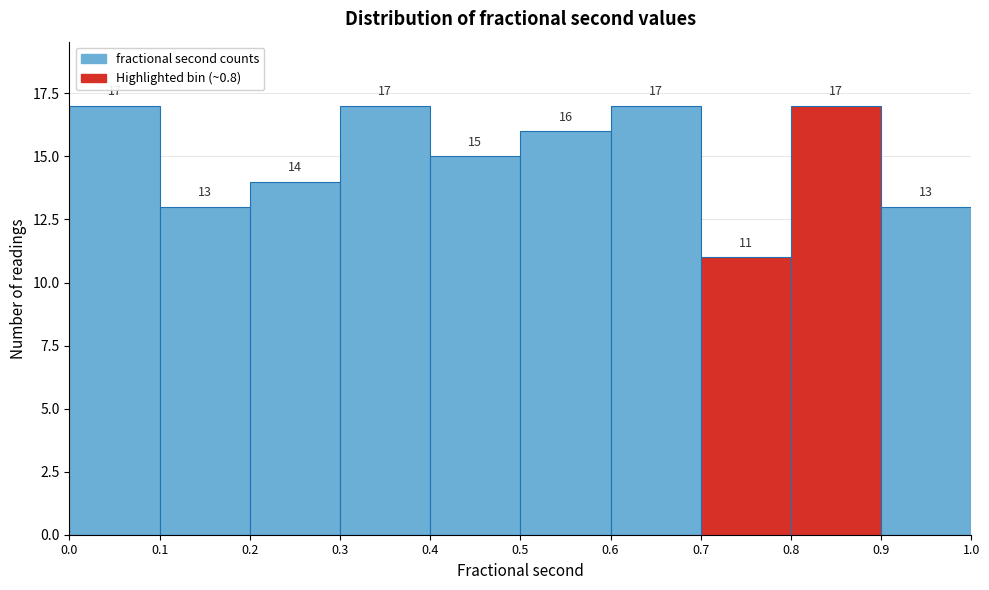

Reading left to right, transcribe this chart: for each bar, give the range it covers on the x-axis and its height.

0.0 to 0.1: 17
0.1 to 0.2: 13
0.2 to 0.3: 14
0.3 to 0.4: 17
0.4 to 0.5: 15
0.5 to 0.6: 16
0.6 to 0.7: 17
0.7 to 0.8: 11
0.8 to 0.9: 17
0.9 to 1.0: 13